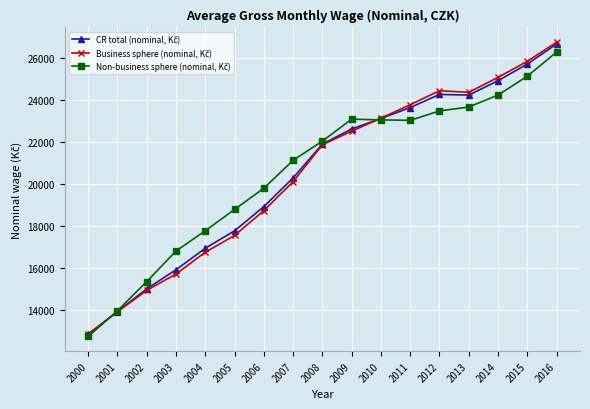

At which category does the chart reach its peak across all series?

2016